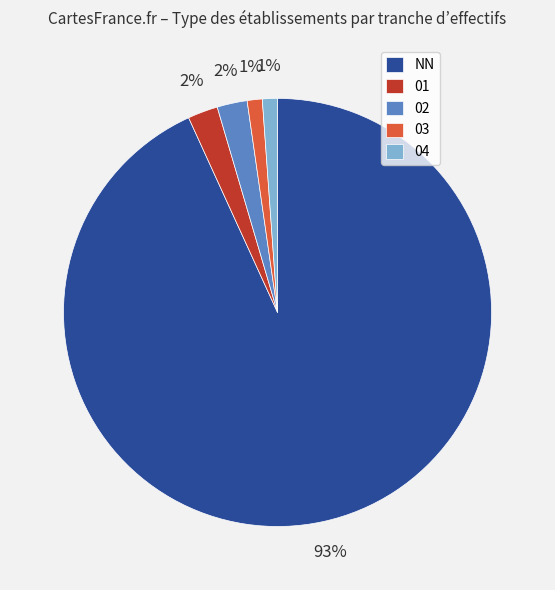

Combined, do 03 and NN account for over 50%?

Yes